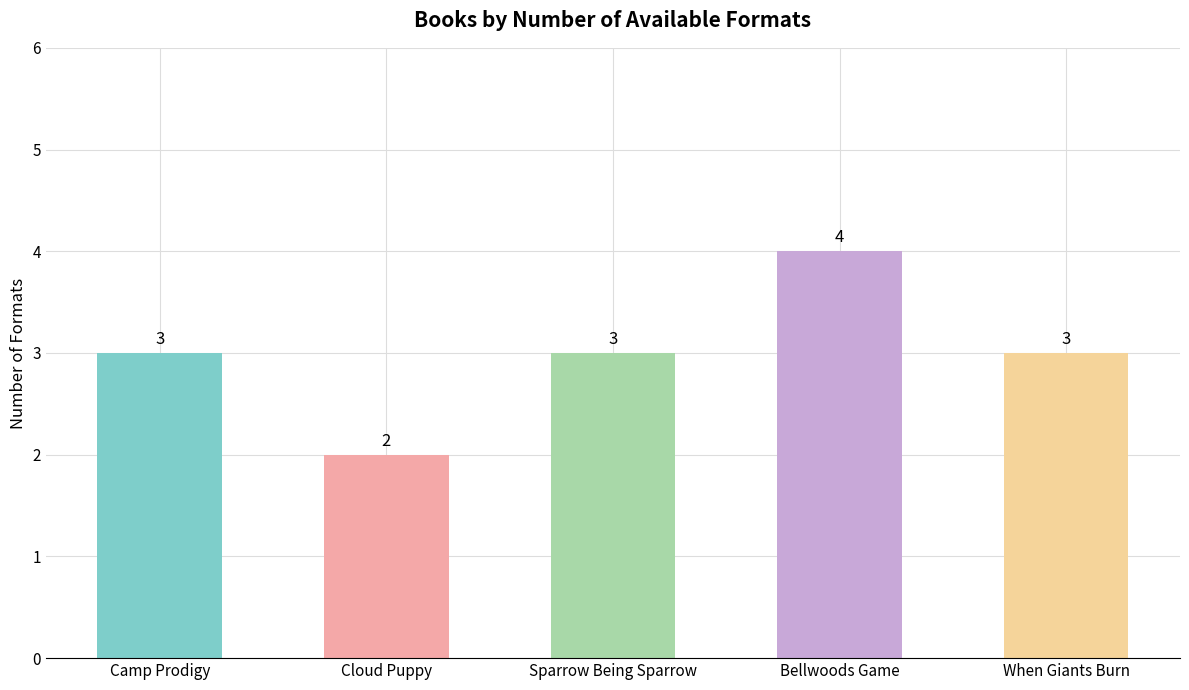

What is the value of the 1st bar from the left?

3